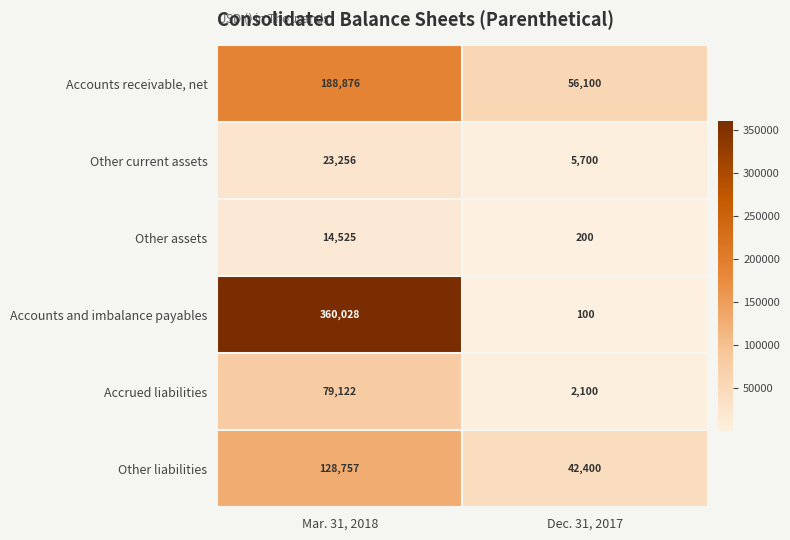

What is the lowest value of the Other liabilities series?

42400